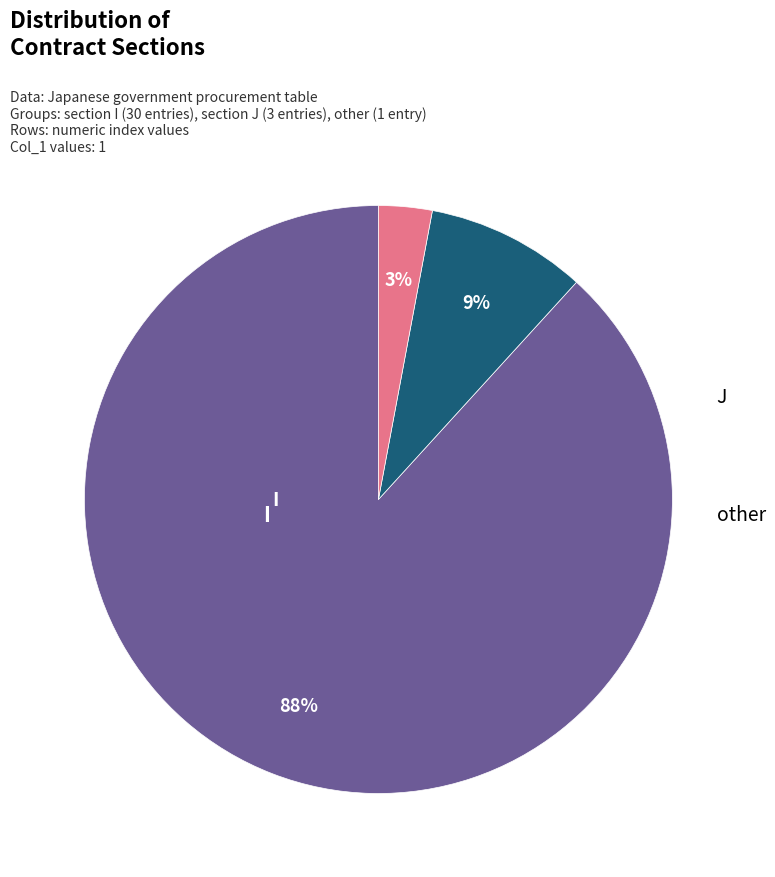

True or false: I accounts for 88% of the total.

True